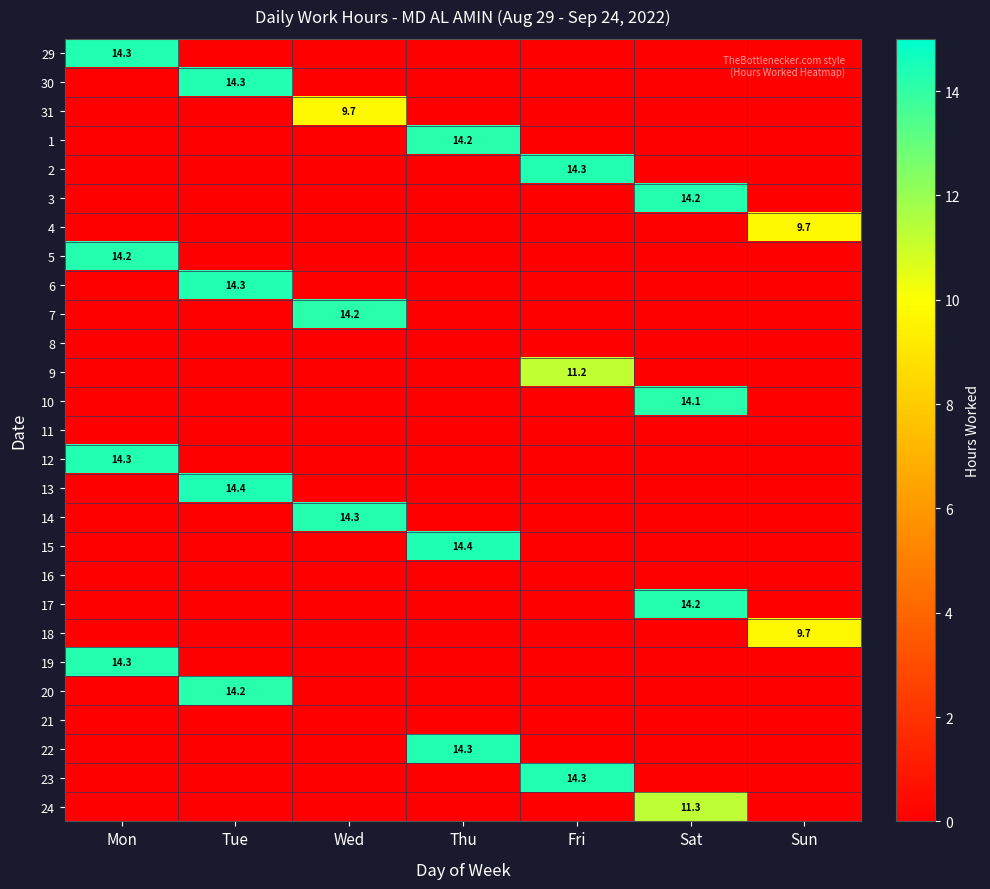

The value of 2 at Fri is 14.3. True or false?

True